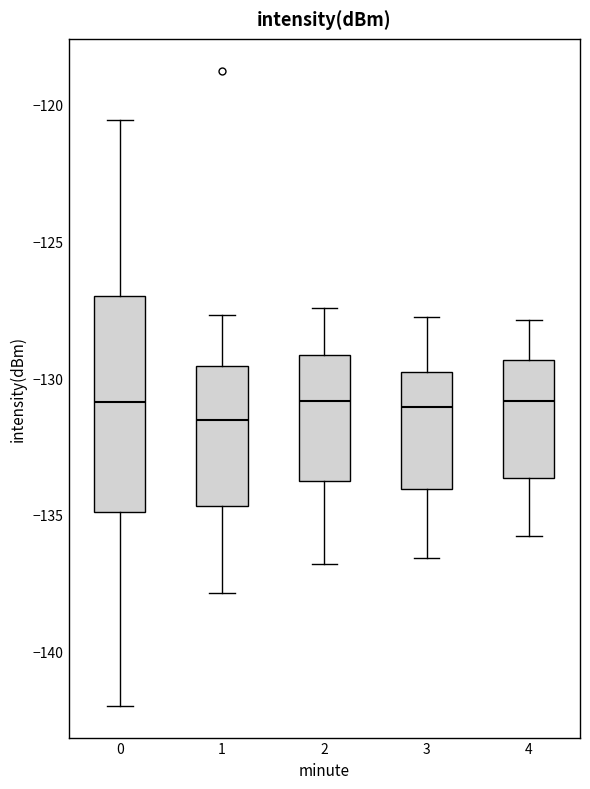

Where is the upper edge of the box at x = 0 on the y-axis? The values are not printed on the chart, so give them approximately, as read against the axis.

-127.0